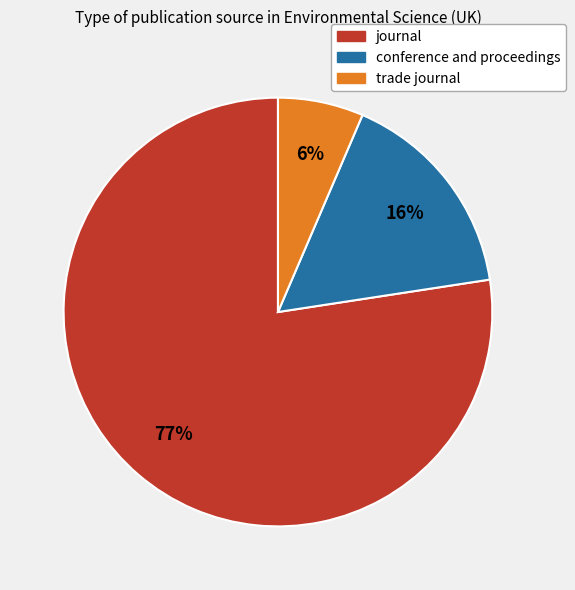

Approximately how many times larger is the value at journal compared to conference and proceedings?

4.8